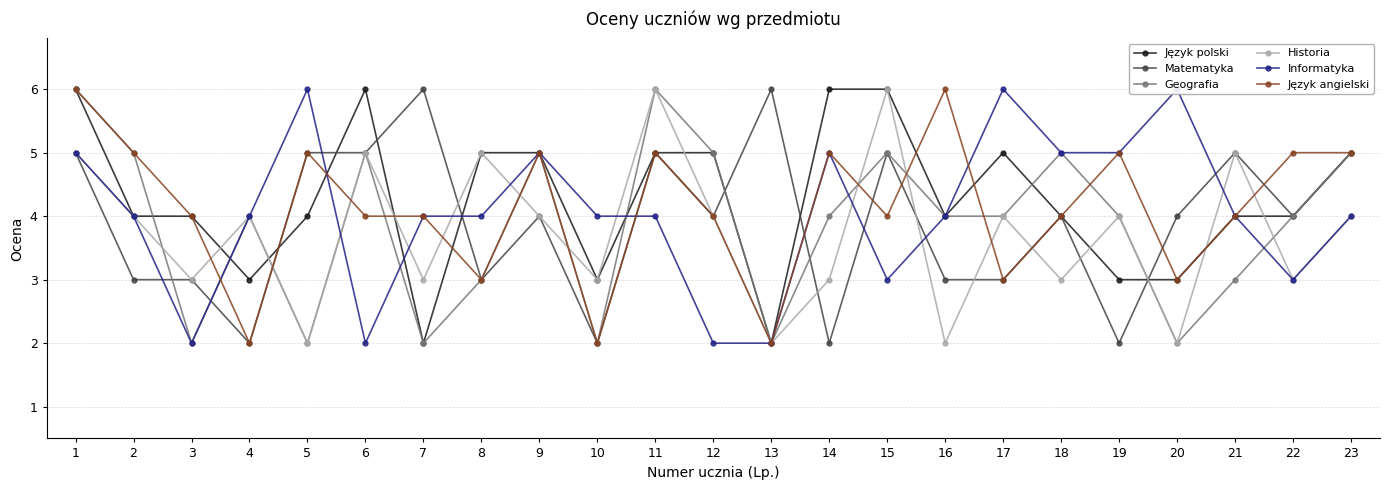

Where do Matematyka and Język polski first cross each other?

4 and 5